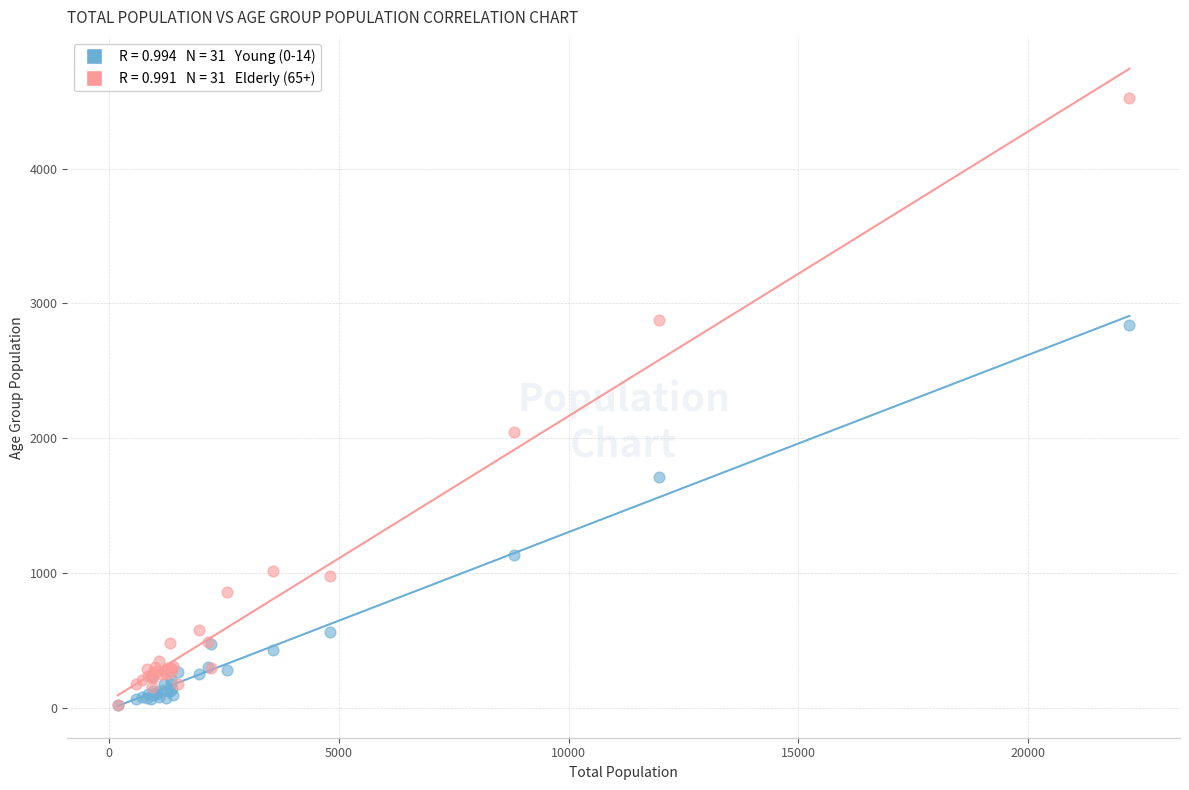

Across all series, what Y value is closest to 2270?

2046